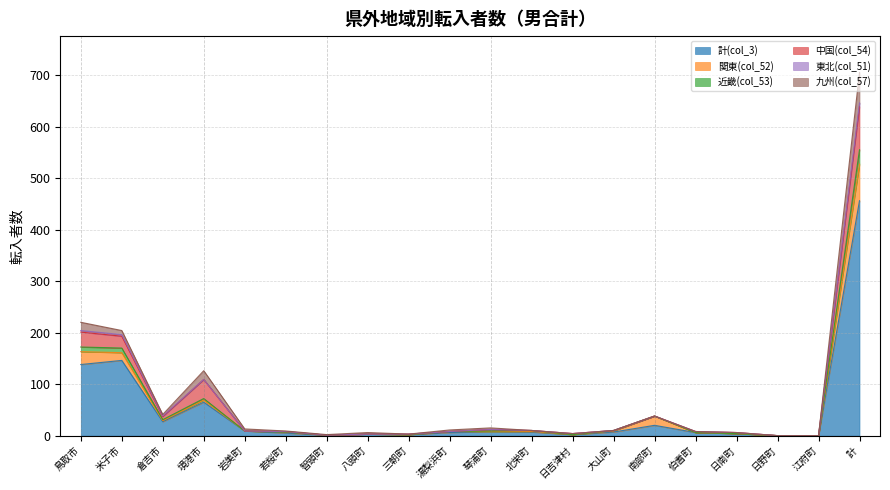

In 九州(col_57), how many points are higher than both neighbors (excluding endpoints)?

2